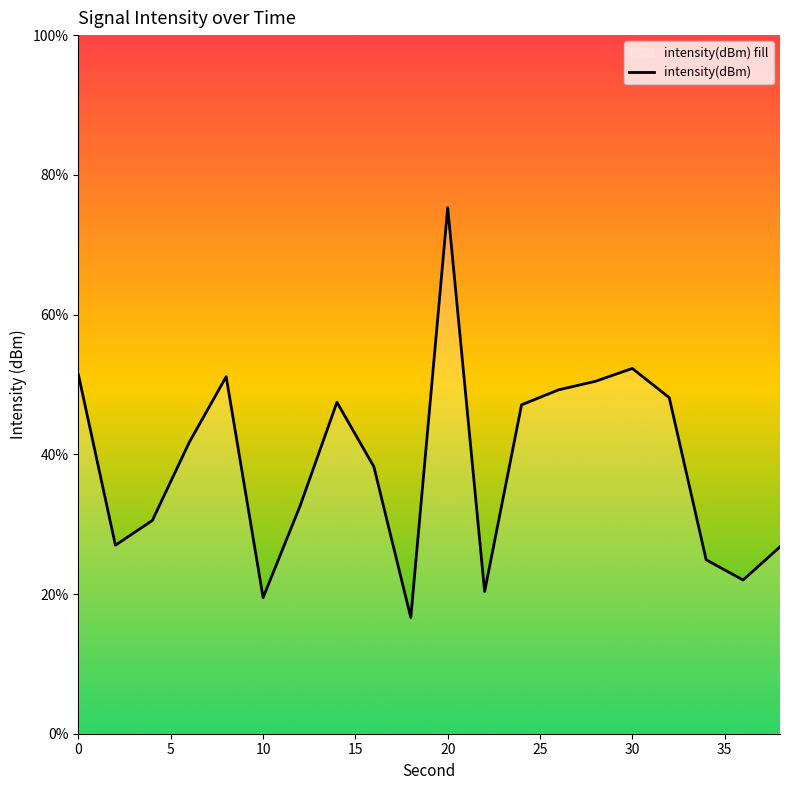

List the labels in order of value, smallest first.

18, 10, 22, 36, 34, 38, 2, 4, 12, 16, 6, 24, 14, 32, 26, 28, 8, 0, 30, 20